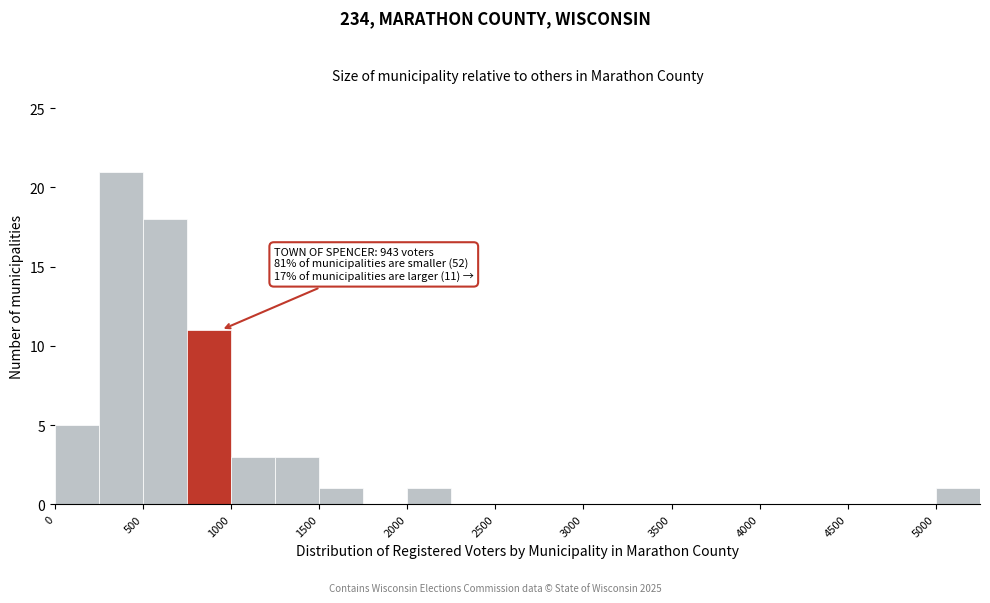

Which range on the x-axis has the tallest bar?

250 to 500